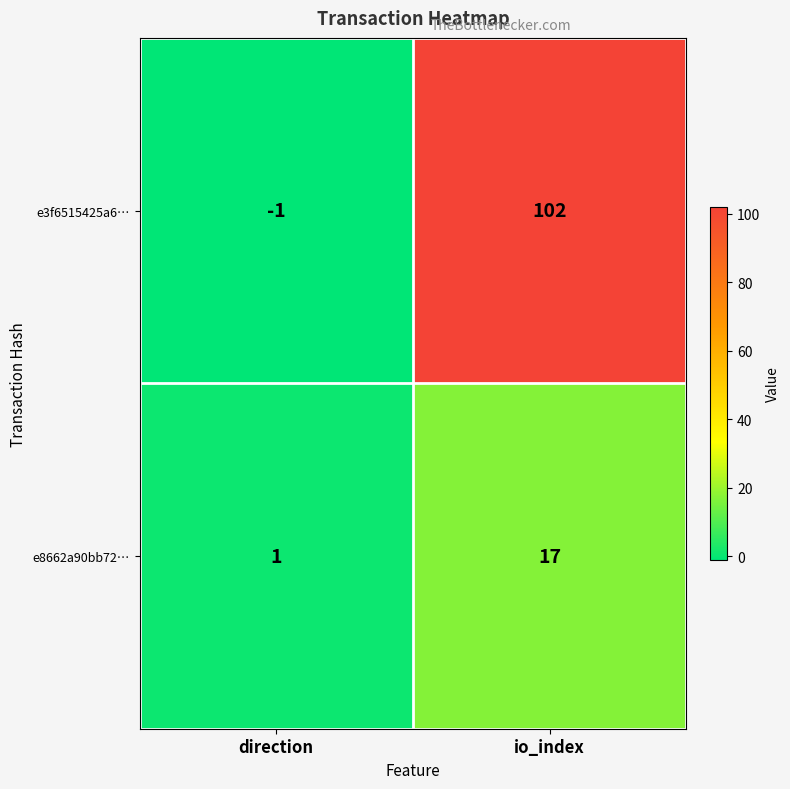

What is the difference between the e8662a90bb72… values at direction and io_index?

16